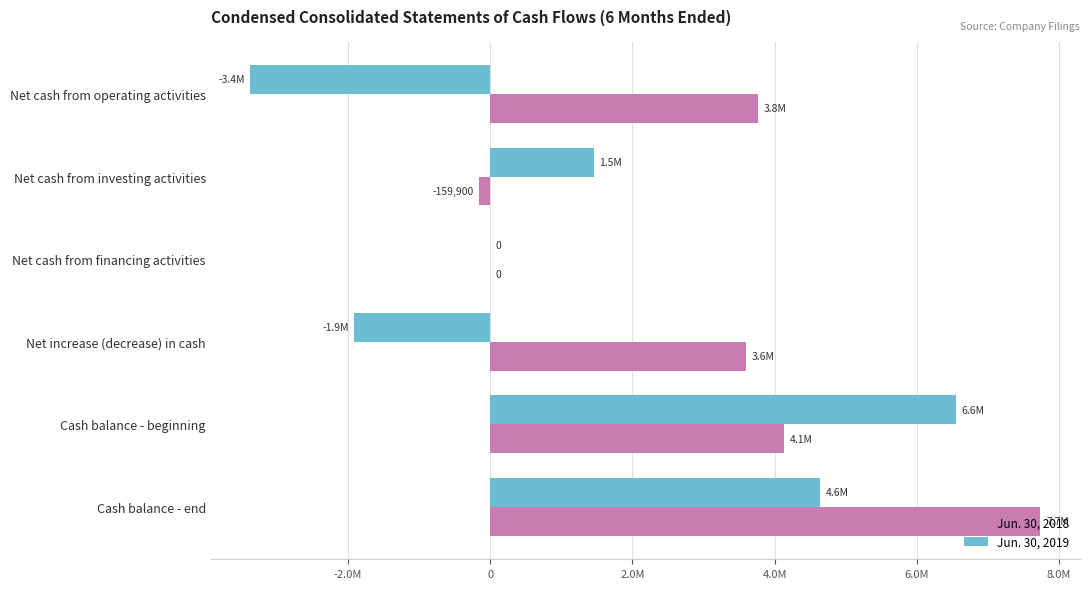

What position from the left is Net cash from investing activities?

2